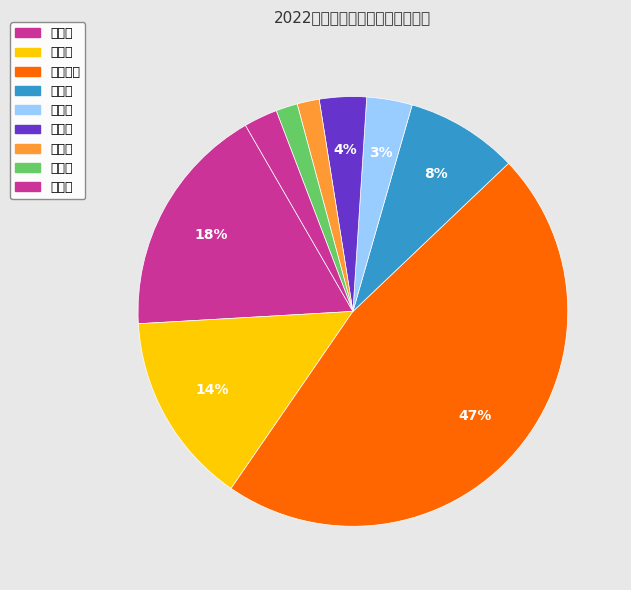

Is 河北区 the majority of the pie?

No